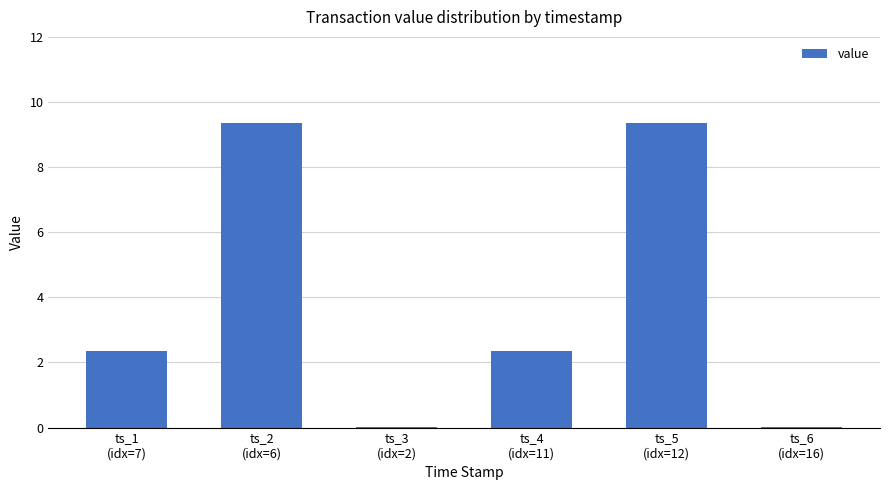

What is the sum of all values?

23.4